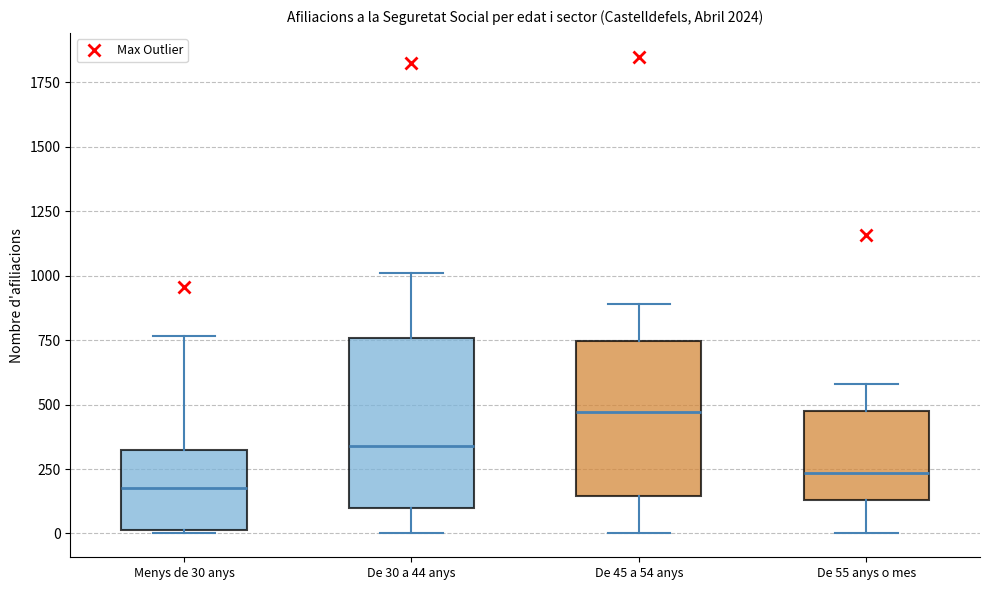

Which box's median line is the highest?

De 45 a 54 anys